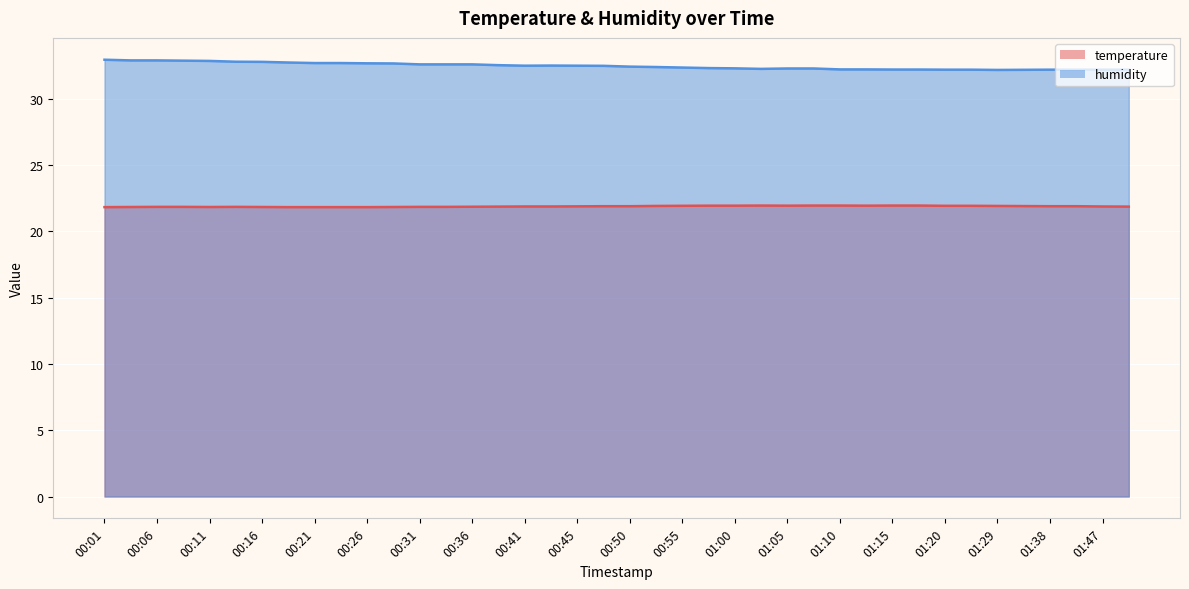

True or false: humidity and temperature cross at least once.

False